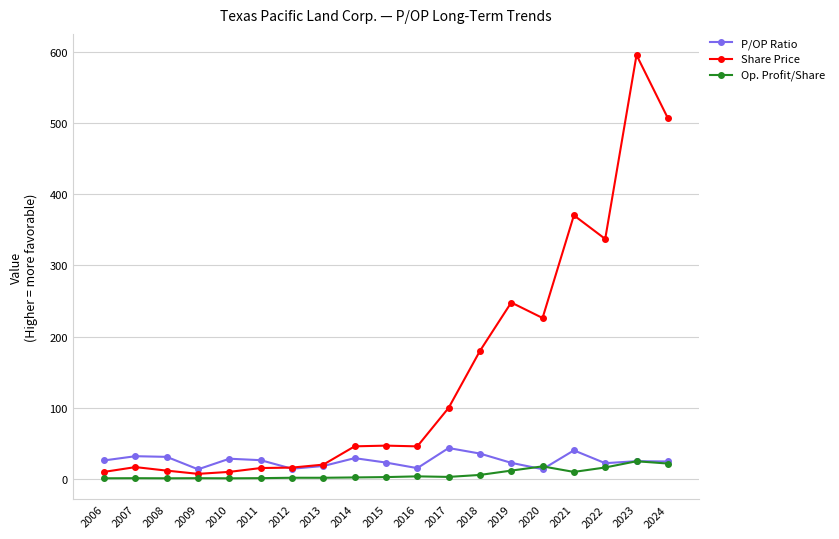

Which series has the largest range (max minus min)?

Share Price